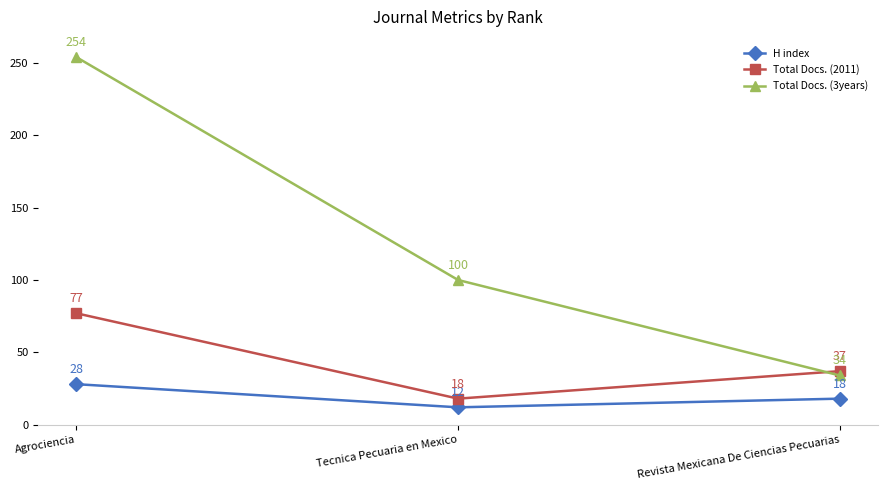

At which category is the sum across all series the highest?

Agrociencia